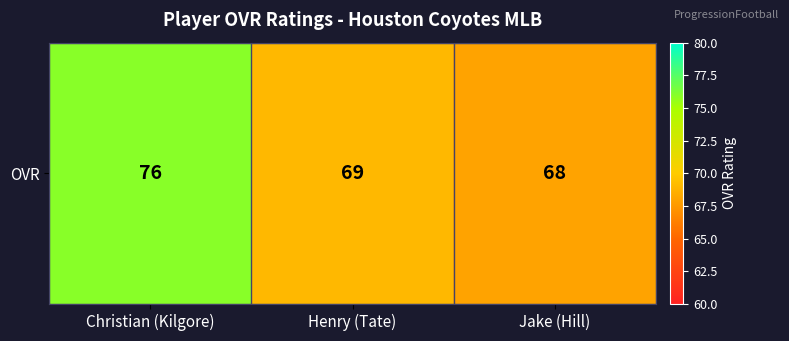

What is the sum of the values at Jake (Hill) and Henry (Tate)?

137